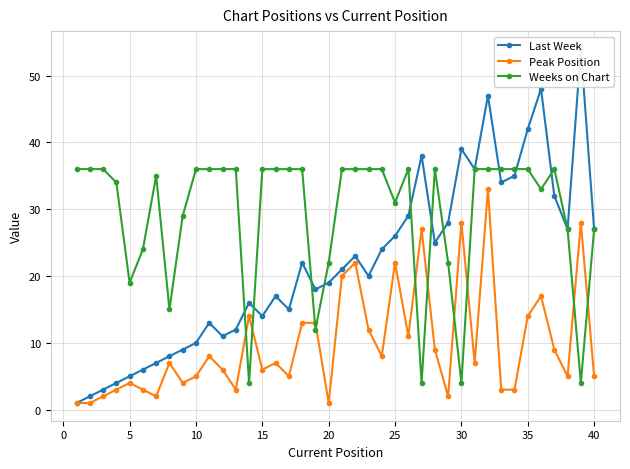

What is the minimum value for Weeks on Chart?

4